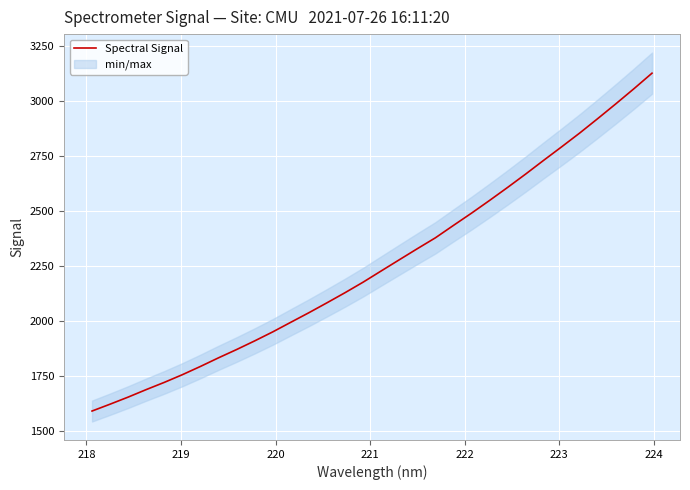

What is the maximum value for Spectral Signal?

3127.4